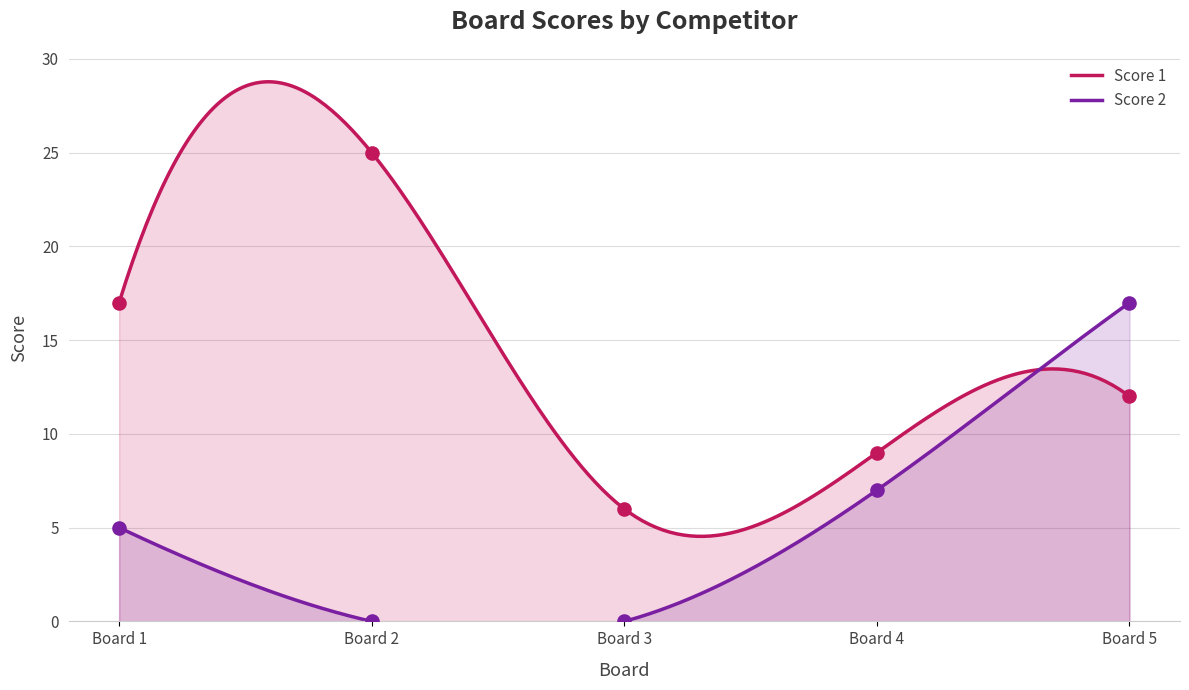

Is the value of Score 1 at Board 3 greater than the value of Score 2 at Board 5?

No